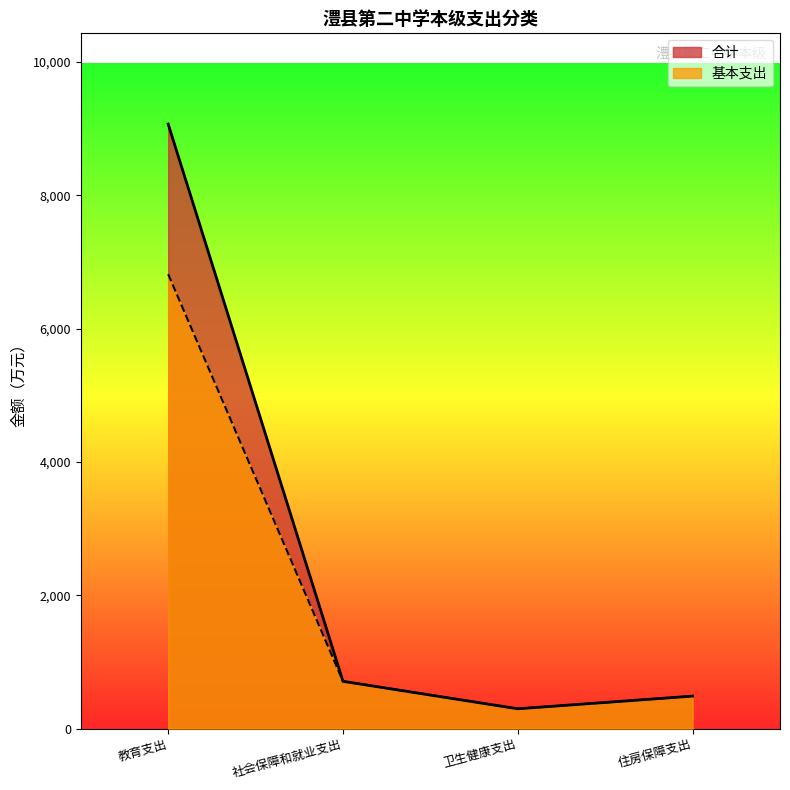

What is the total value across all series at 卫生健康支出?

594.8